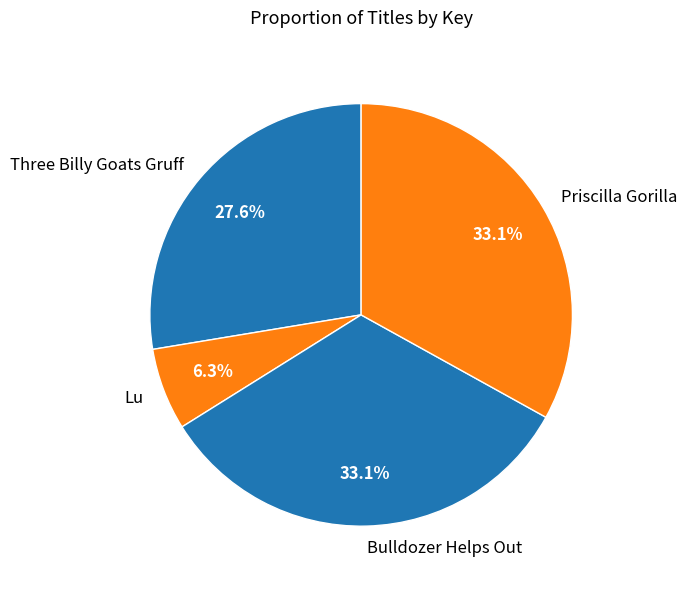

Between Lu and Priscilla Gorilla, which is larger?

Priscilla Gorilla